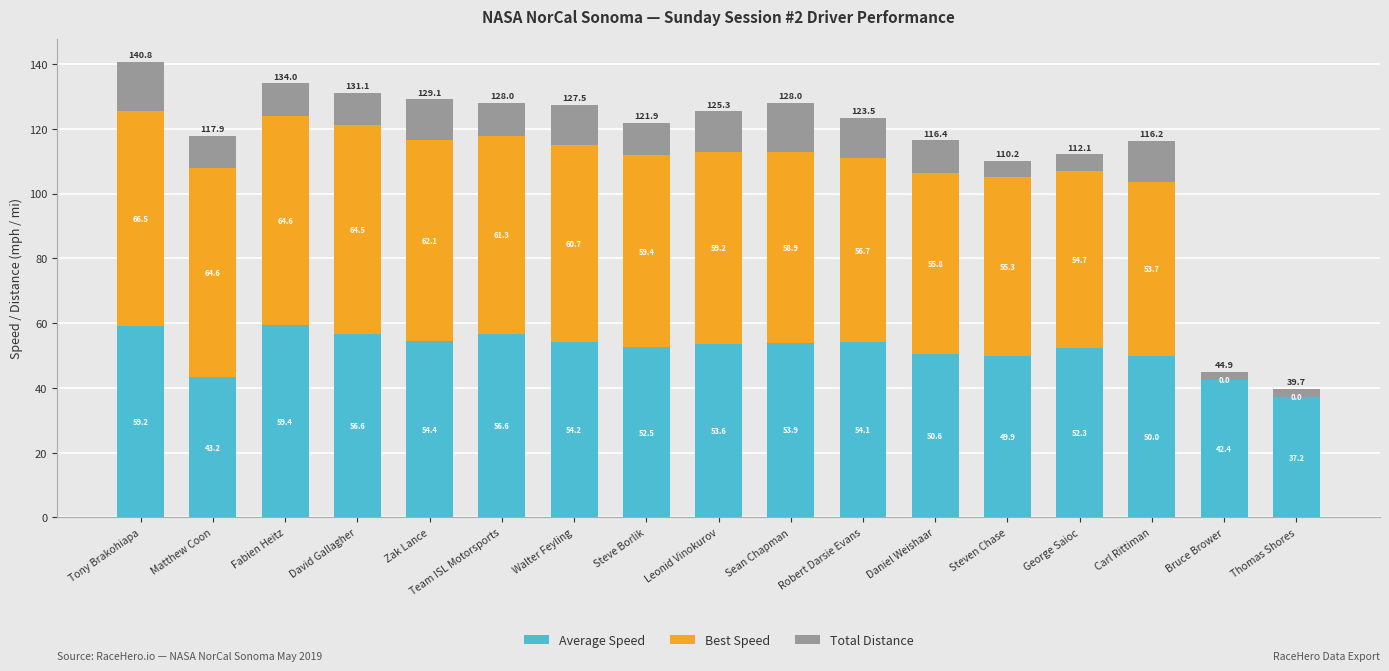

True or false: Average Speed has a value of 72.5 at Bruce Brower.

False